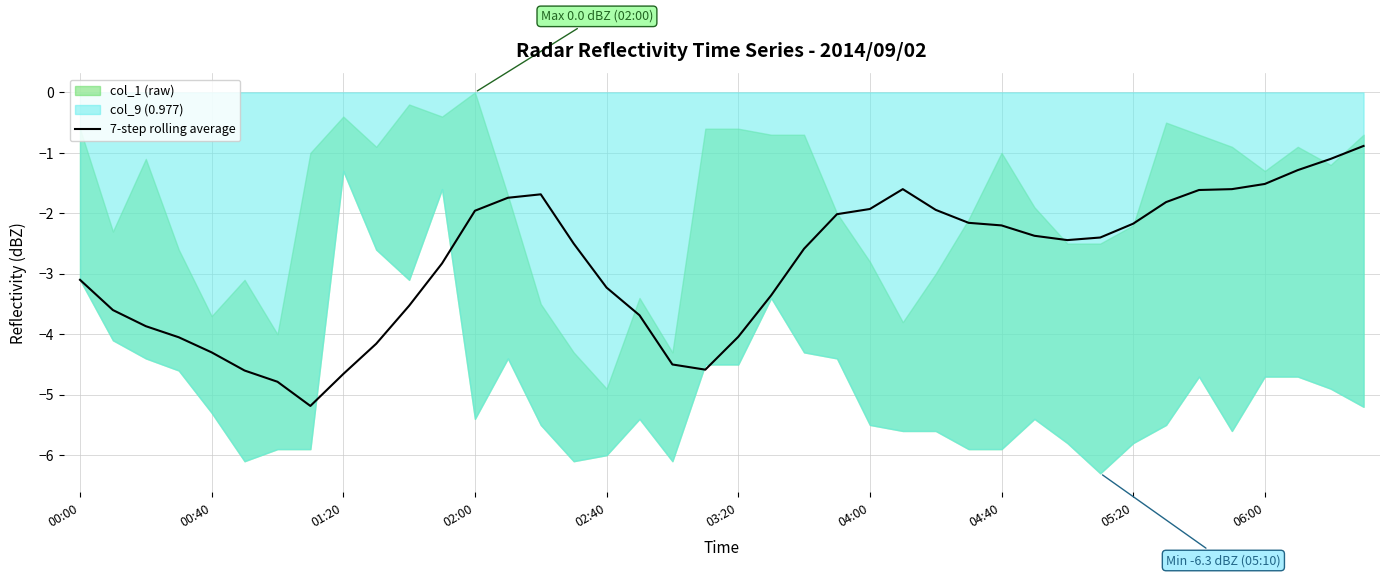

True or false: the data shows -2.6 at 22.

True